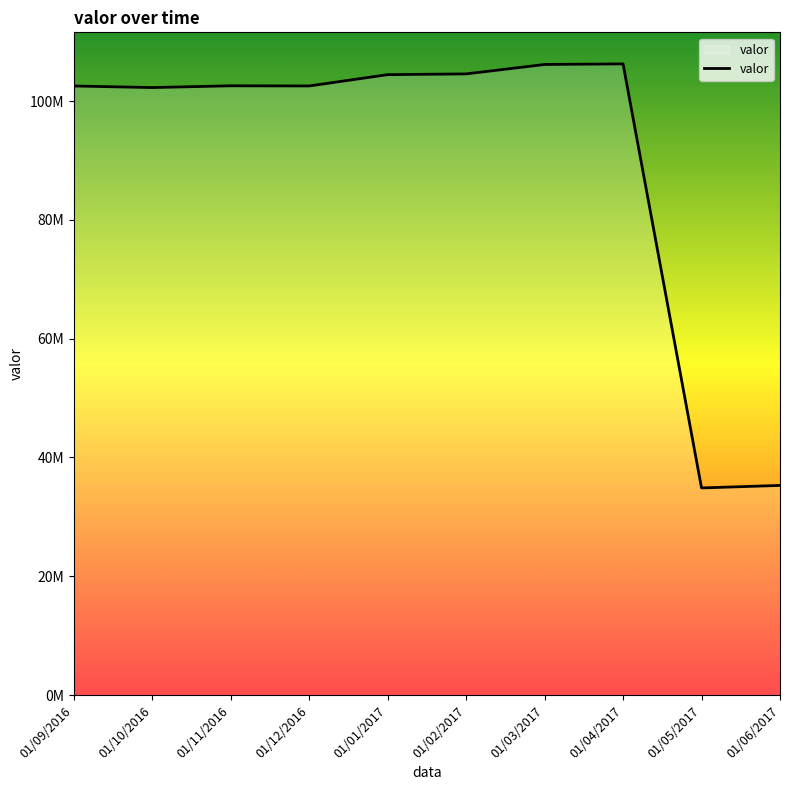

Does the chart have visible grid lines?

No